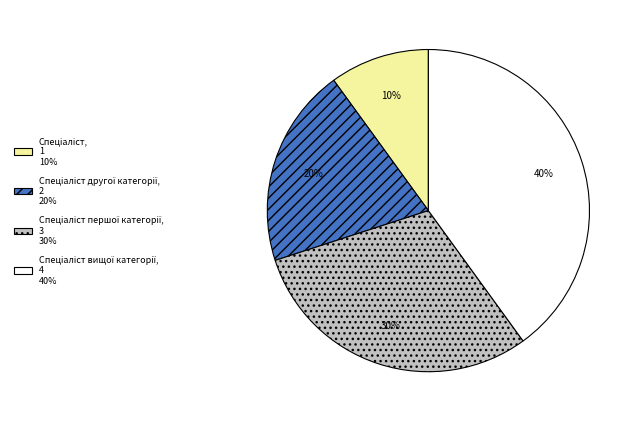

To the nearest percent, what is the difference between the largest and smallest slice percentages?

30%